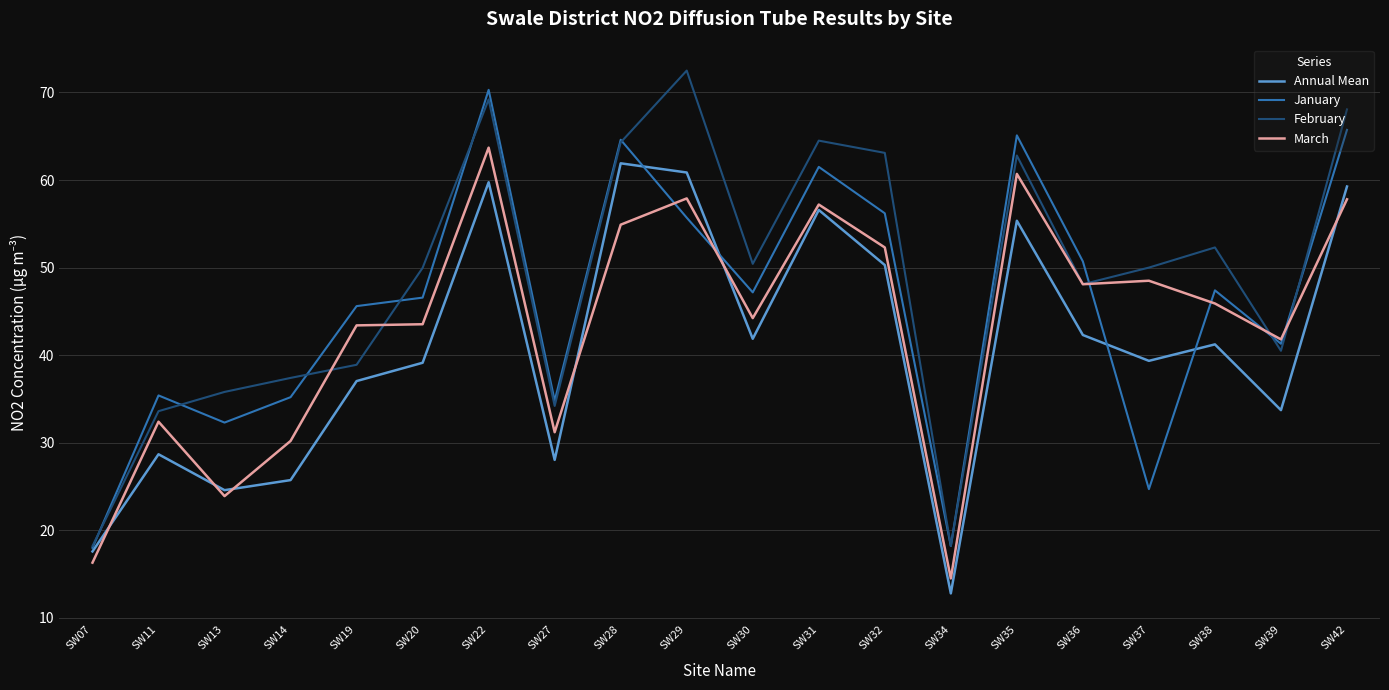

What is the difference between the February values at SW11 and SW39?

6.9